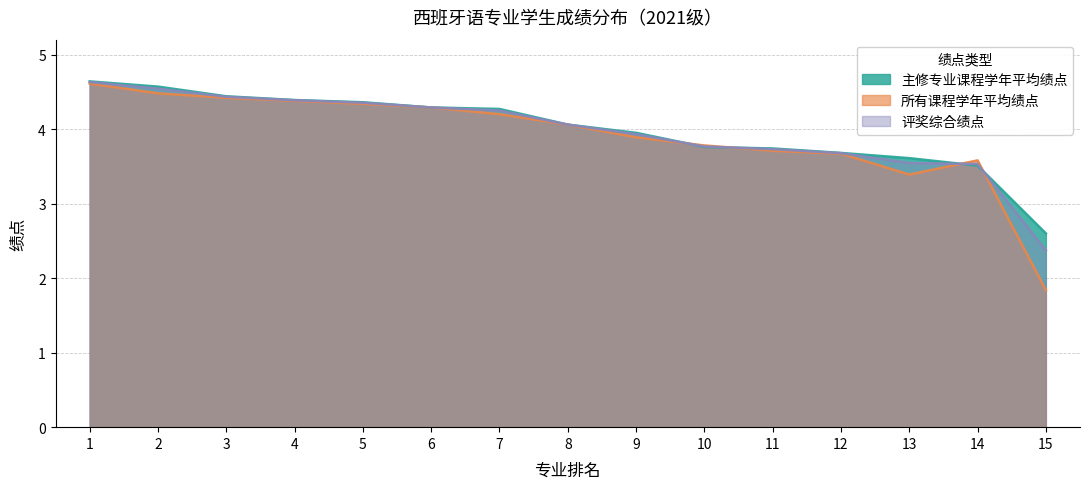

How many data points in 所有课程学年平均绩点 are less than 4?

7